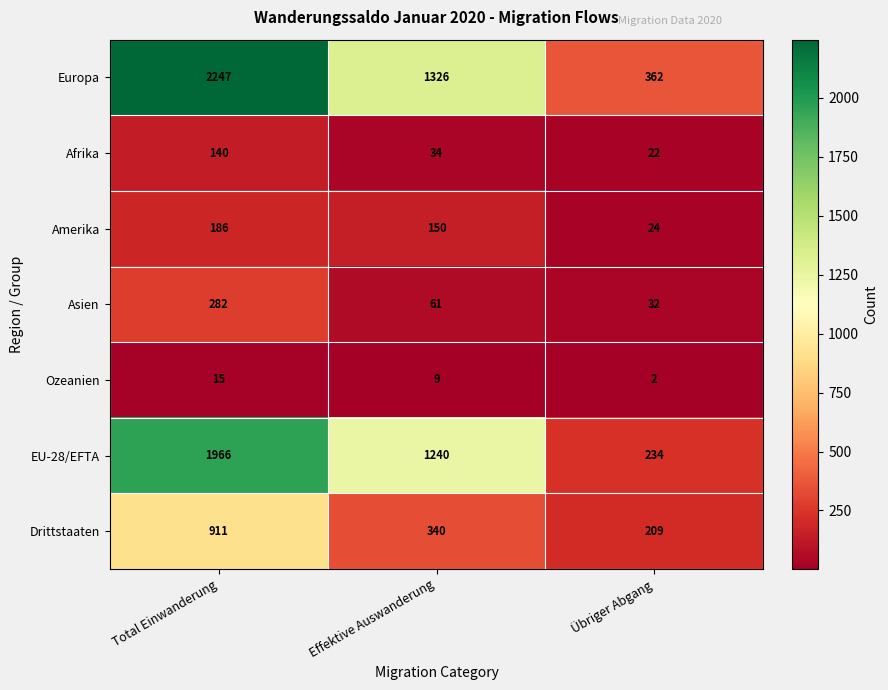

Reading left to right, what are all the values shown in this chart?

Europa: Total Einwanderung=2247	Effektive Auswanderung=1326	Übriger Abgang=362
Afrika: Total Einwanderung=140	Effektive Auswanderung=34	Übriger Abgang=22
Amerika: Total Einwanderung=186	Effektive Auswanderung=150	Übriger Abgang=24
Asien: Total Einwanderung=282	Effektive Auswanderung=61	Übriger Abgang=32
Ozeanien: Total Einwanderung=15	Effektive Auswanderung=9	Übriger Abgang=2
EU-28/EFTA: Total Einwanderung=1966	Effektive Auswanderung=1240	Übriger Abgang=234
Drittstaaten: Total Einwanderung=911	Effektive Auswanderung=340	Übriger Abgang=209